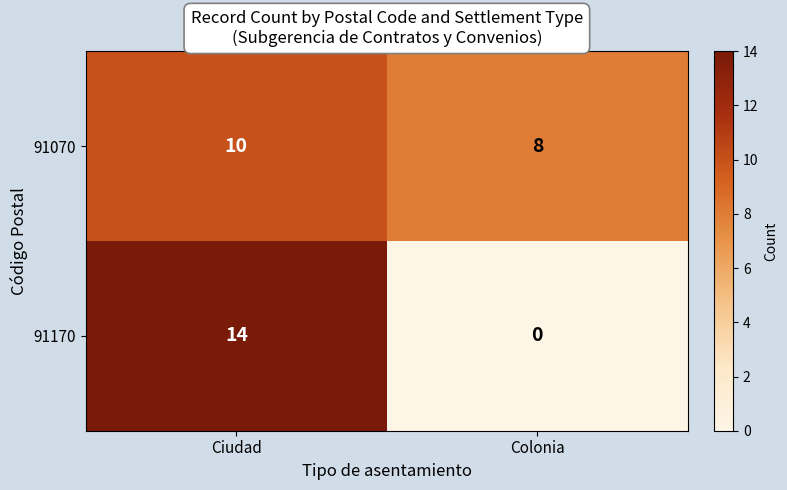

What is the average value of the 91070 series?

9